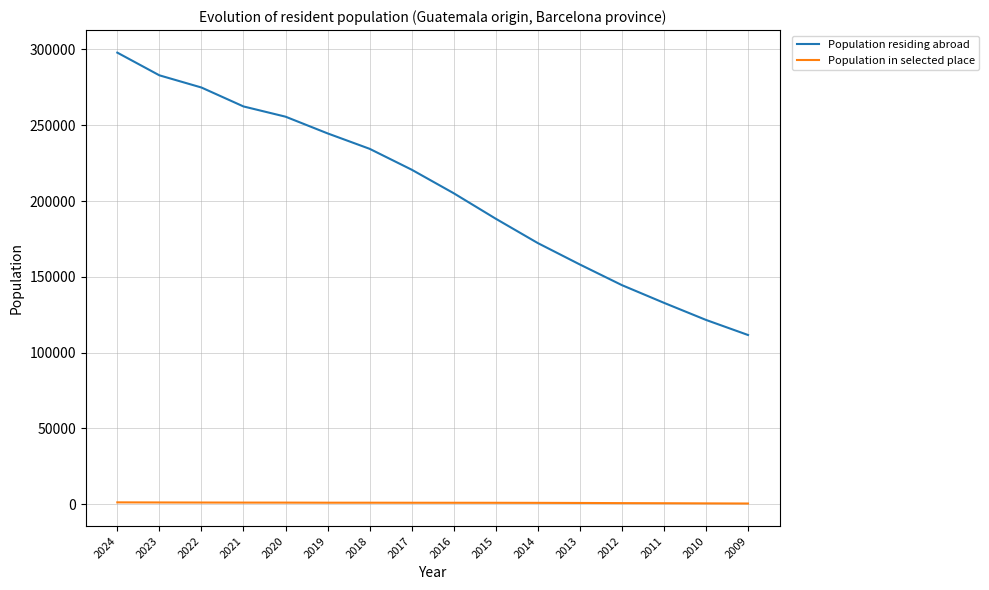

At how many categories does at least one series exceed 25003?

16